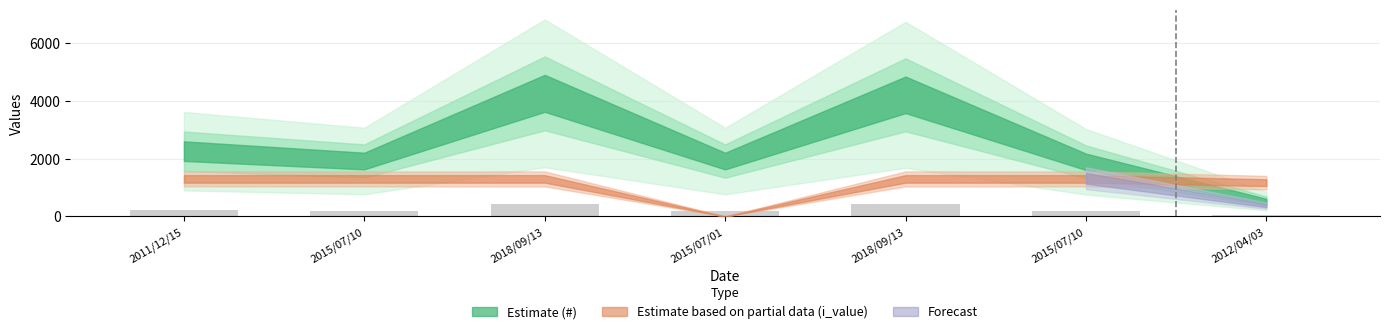

List the labels in order of value, largest first.

2018/09/13, 2018/09/13, 2011/12/15, 2015/07/10, 2015/07/01, 2015/07/10, 2012/04/03